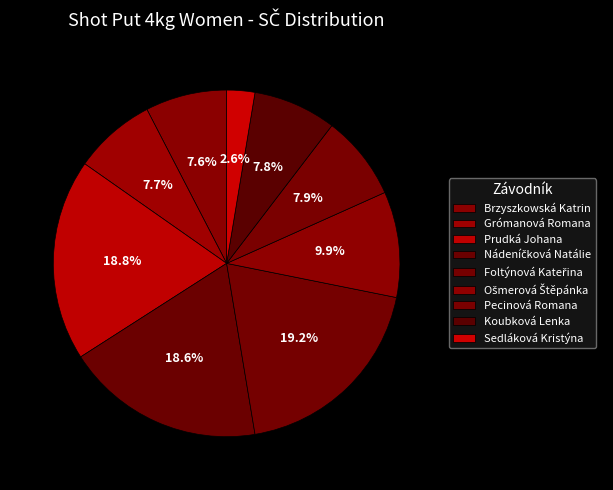

Count the number of slices in the pie.

9